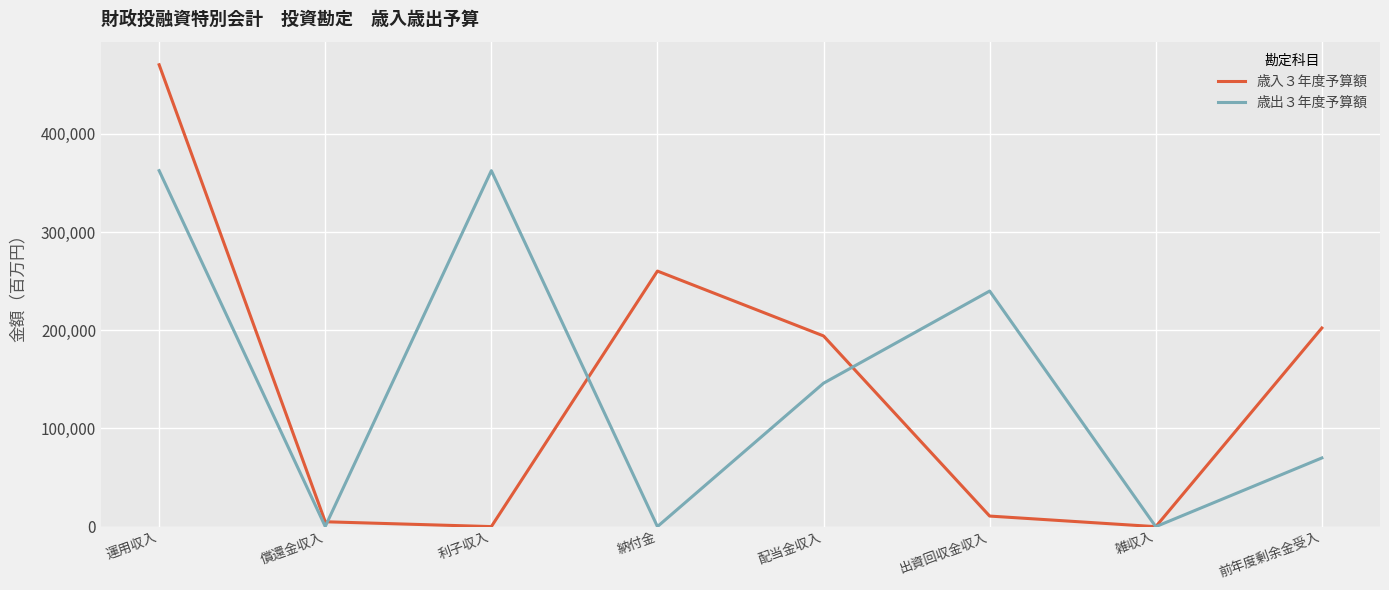

Rank the series by their maximum value, from lowest to highest.

歳出３年度予算額, 歳入３年度予算額